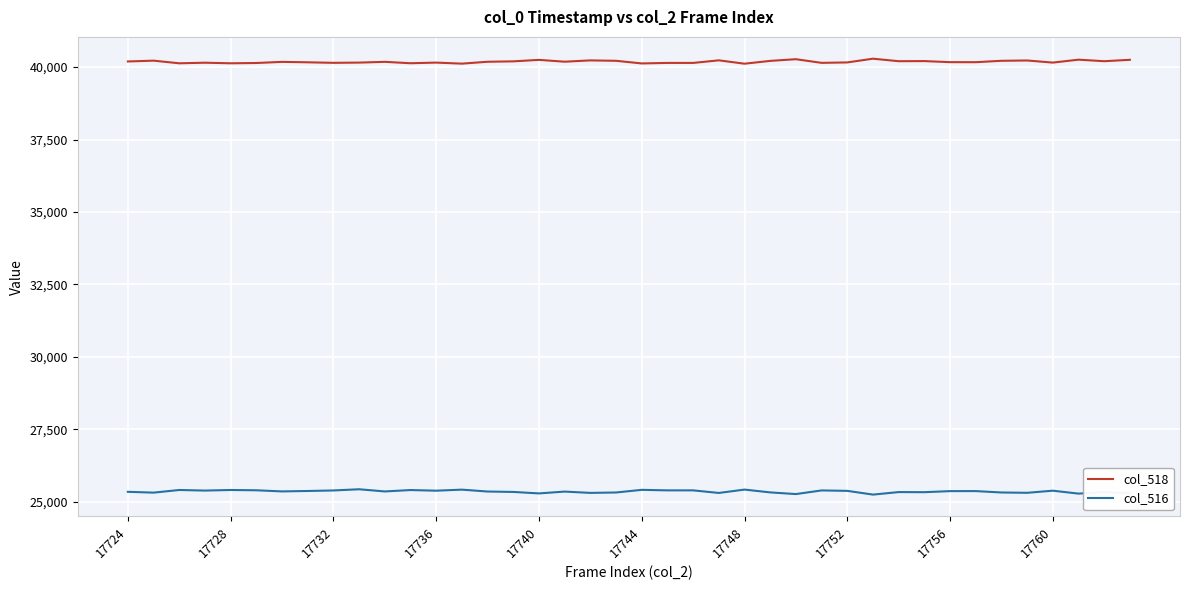

Rank the series by their average value, from highest to lowest.

col_518, col_516